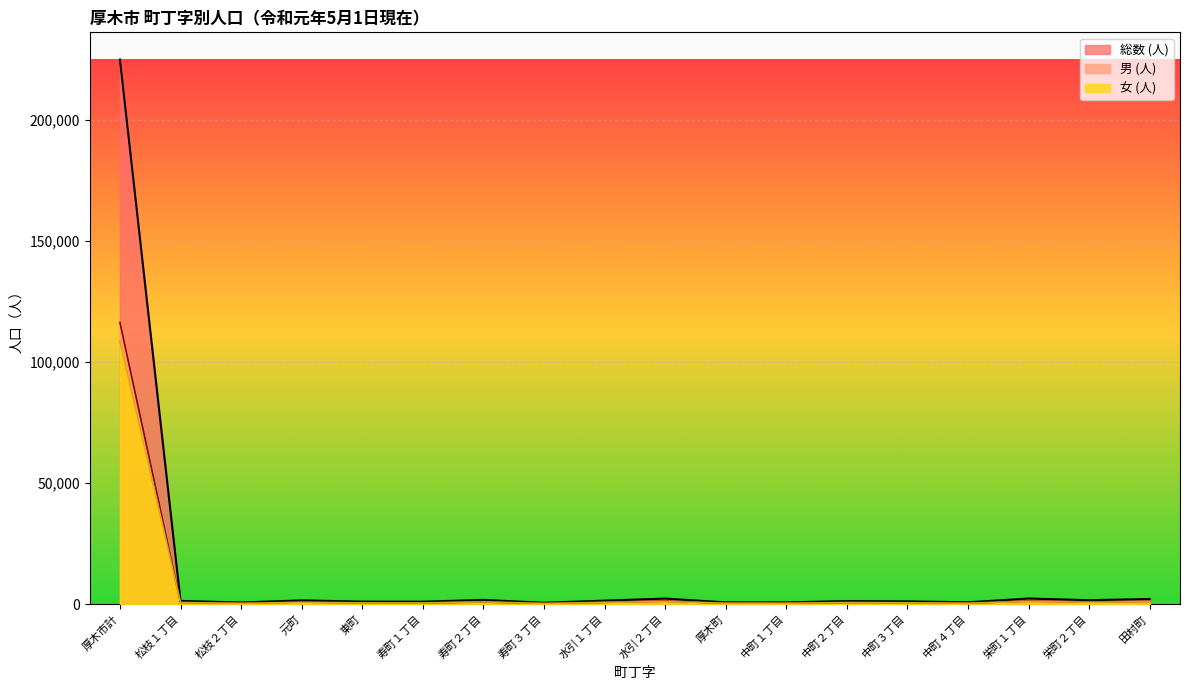

The value of 総数 (人) at 松枝１丁目 is 2014. True or false?

False